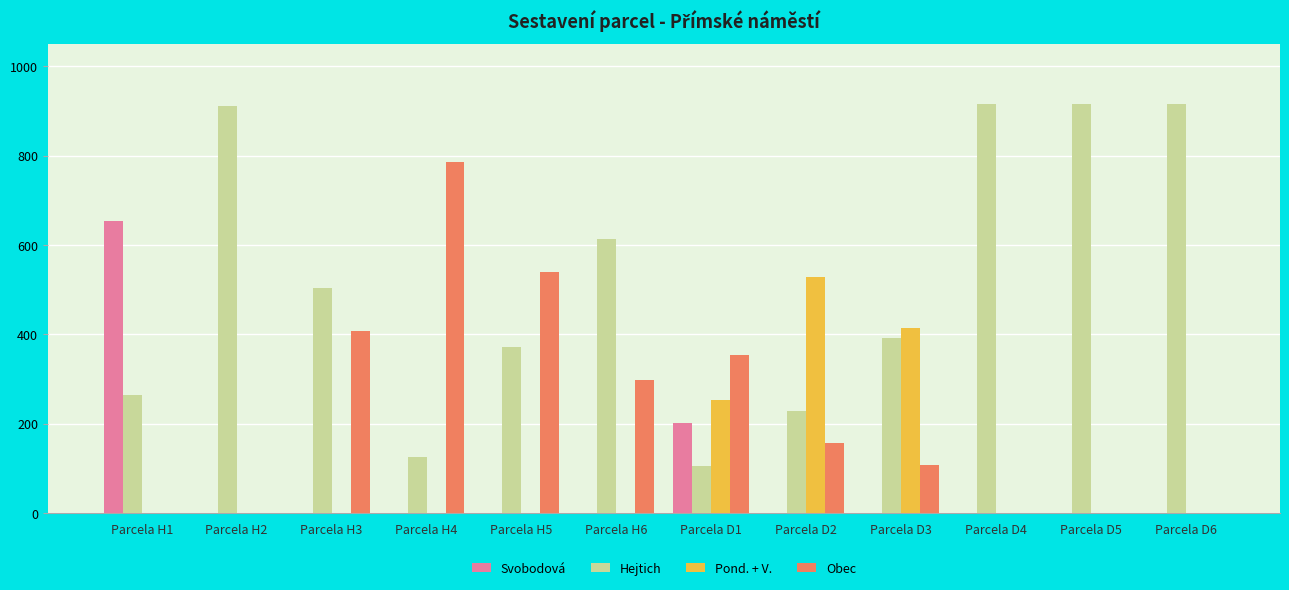

The value of Pond. + V. at Parcela D4 is -337. True or false?

False